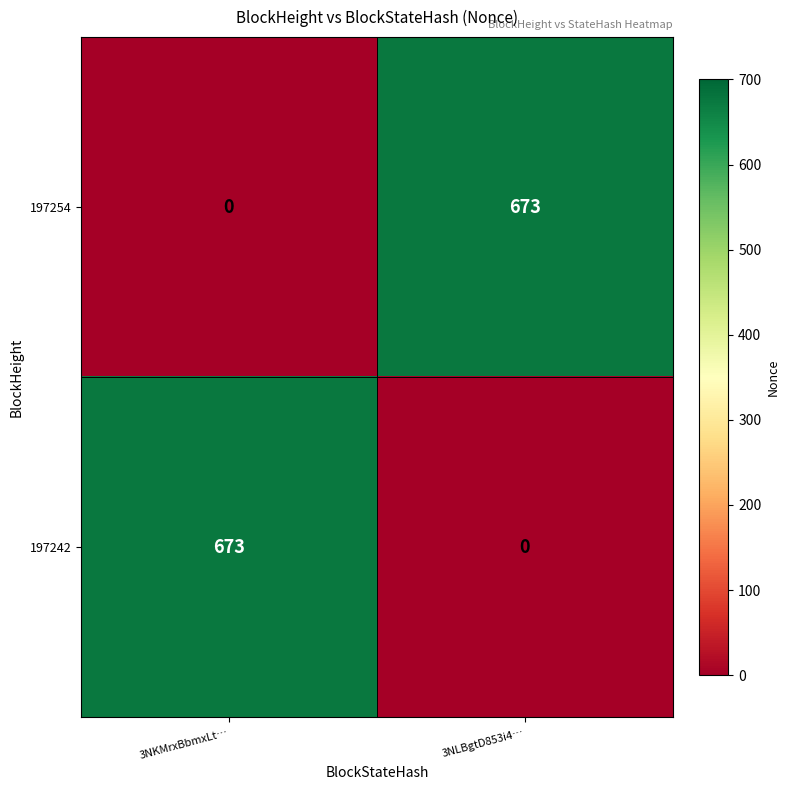

What is the sum of all 197254 values?

673